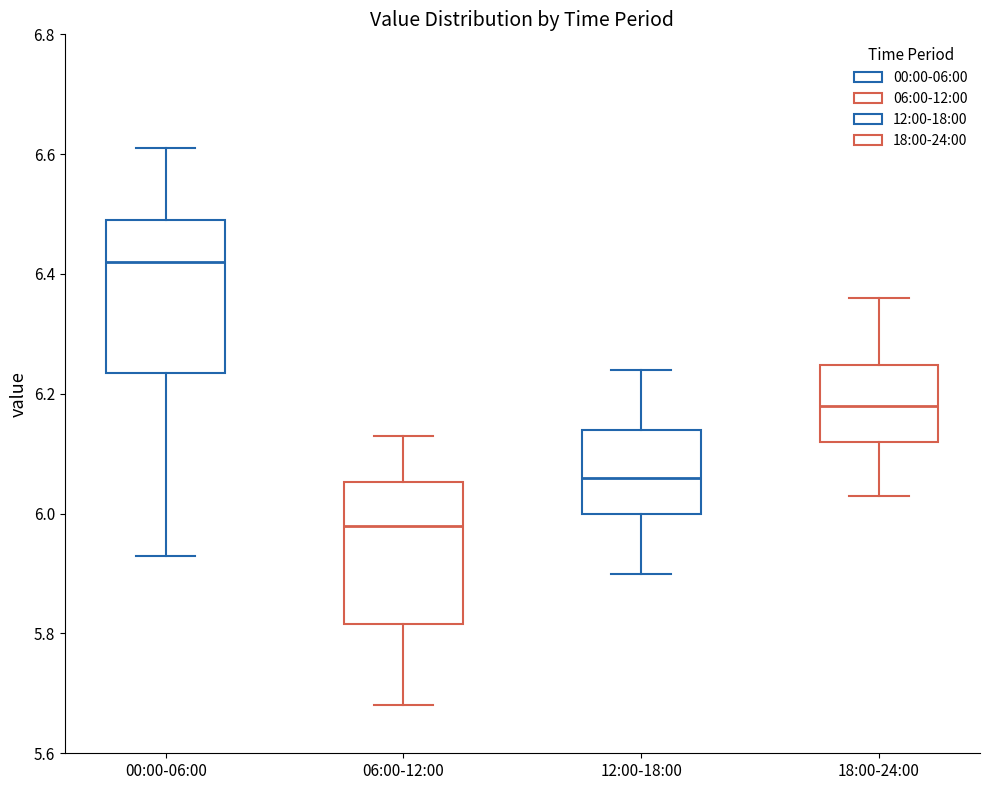

Where does the median line of the box for 06:00-12:00 sit on the y-axis? The values are not printed on the chart, so give them approximately, as read against the axis.

5.98